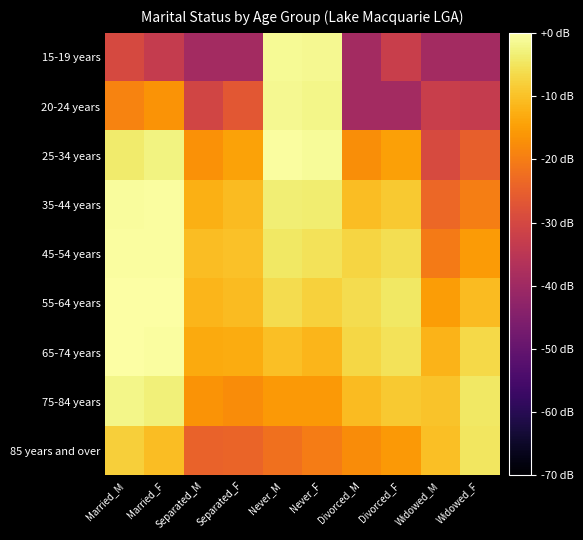

What is the spread (max minus min) of values at Never_F?

19.2